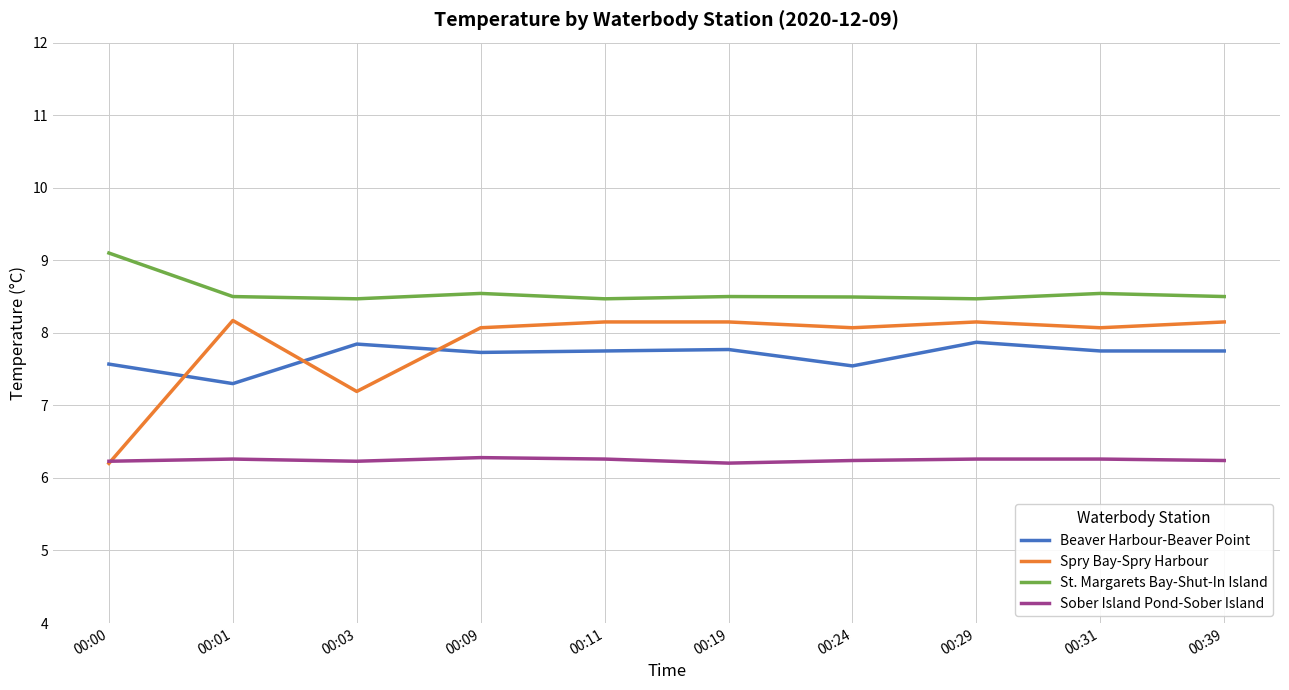

Is it true that Sober Island Pond-Sober Island equals 6.3 at 00:11?

True